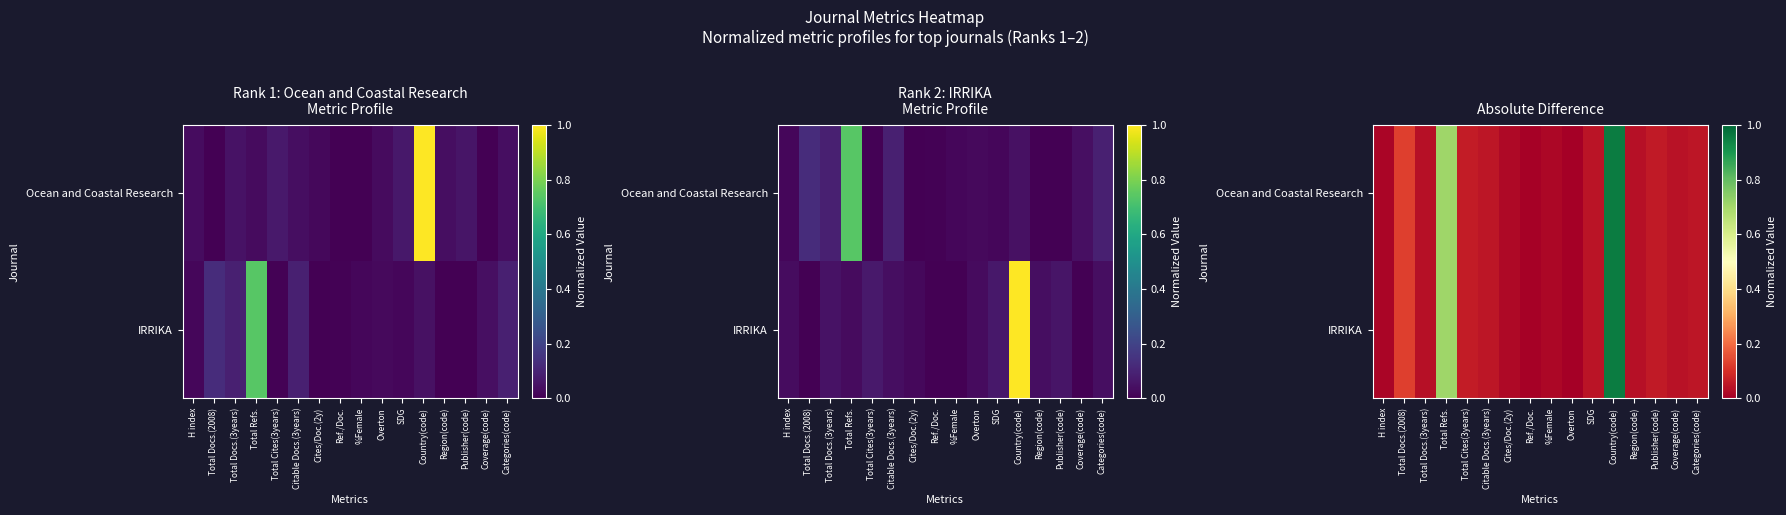

The Ocean and Coastal Research series shows 0.0 at Cites/Doc.(2y). True or false?

False